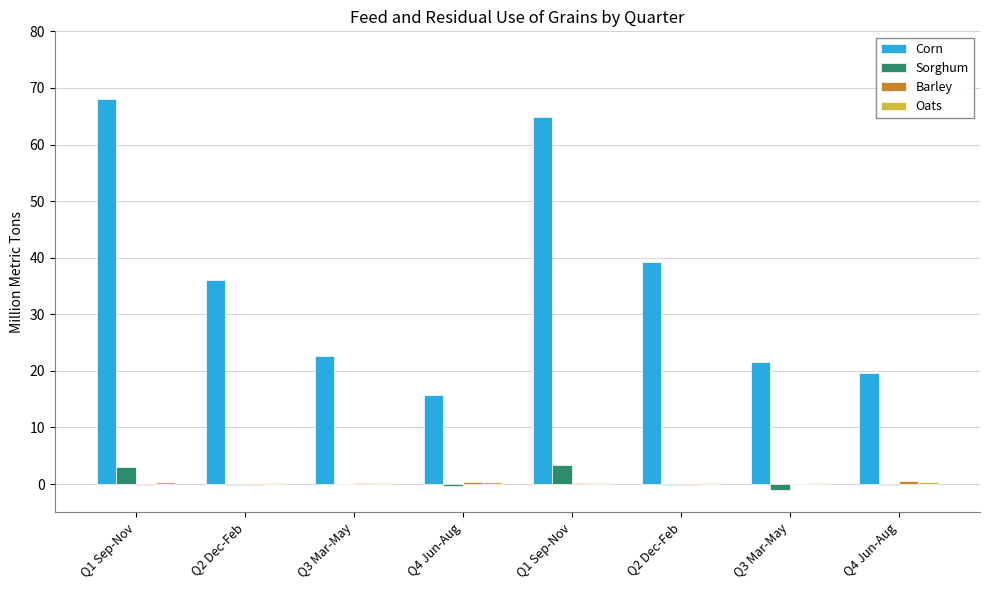

How many series are shown in this chart?

4